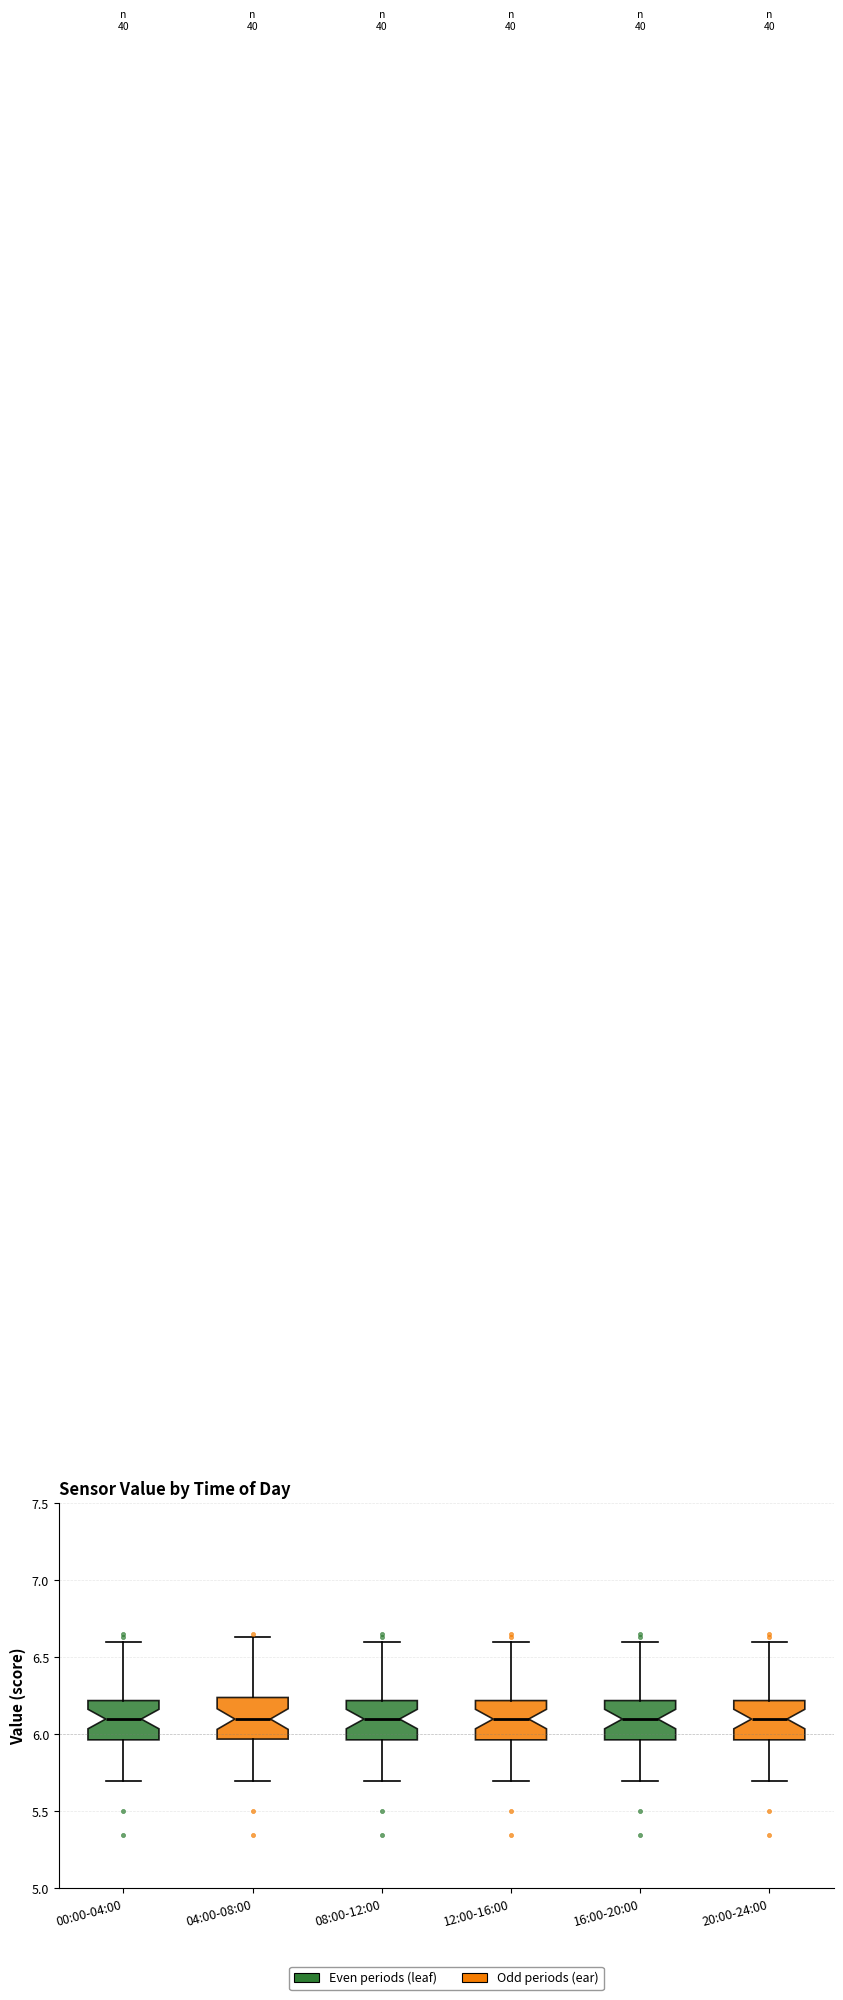

Reading left to right, transcribe this box plot: for each box, give where its median line is, the range the box spans, and where its two whiskers end, as read against the y-axis. The values are not printed on the chart, so give them approximately, as read against the axis.

00:00-04:00: median 6.10, box 5.95 to 6.20, whiskers 5.70 to 6.60
04:00-08:00: median 6.10, box 5.95 to 6.25, whiskers 5.70 to 6.65
08:00-12:00: median 6.10, box 5.95 to 6.20, whiskers 5.70 to 6.60
12:00-16:00: median 6.10, box 5.95 to 6.20, whiskers 5.70 to 6.60
16:00-20:00: median 6.10, box 5.95 to 6.20, whiskers 5.70 to 6.60
20:00-24:00: median 6.10, box 5.95 to 6.20, whiskers 5.70 to 6.60